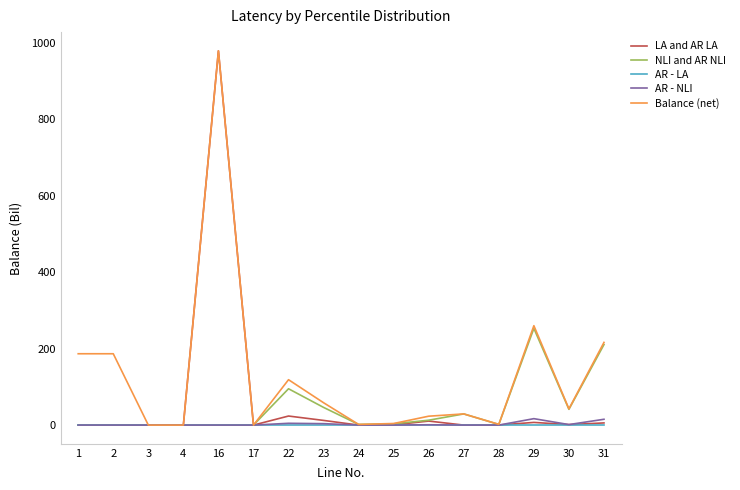

What is the greatest value displayed?

978.8